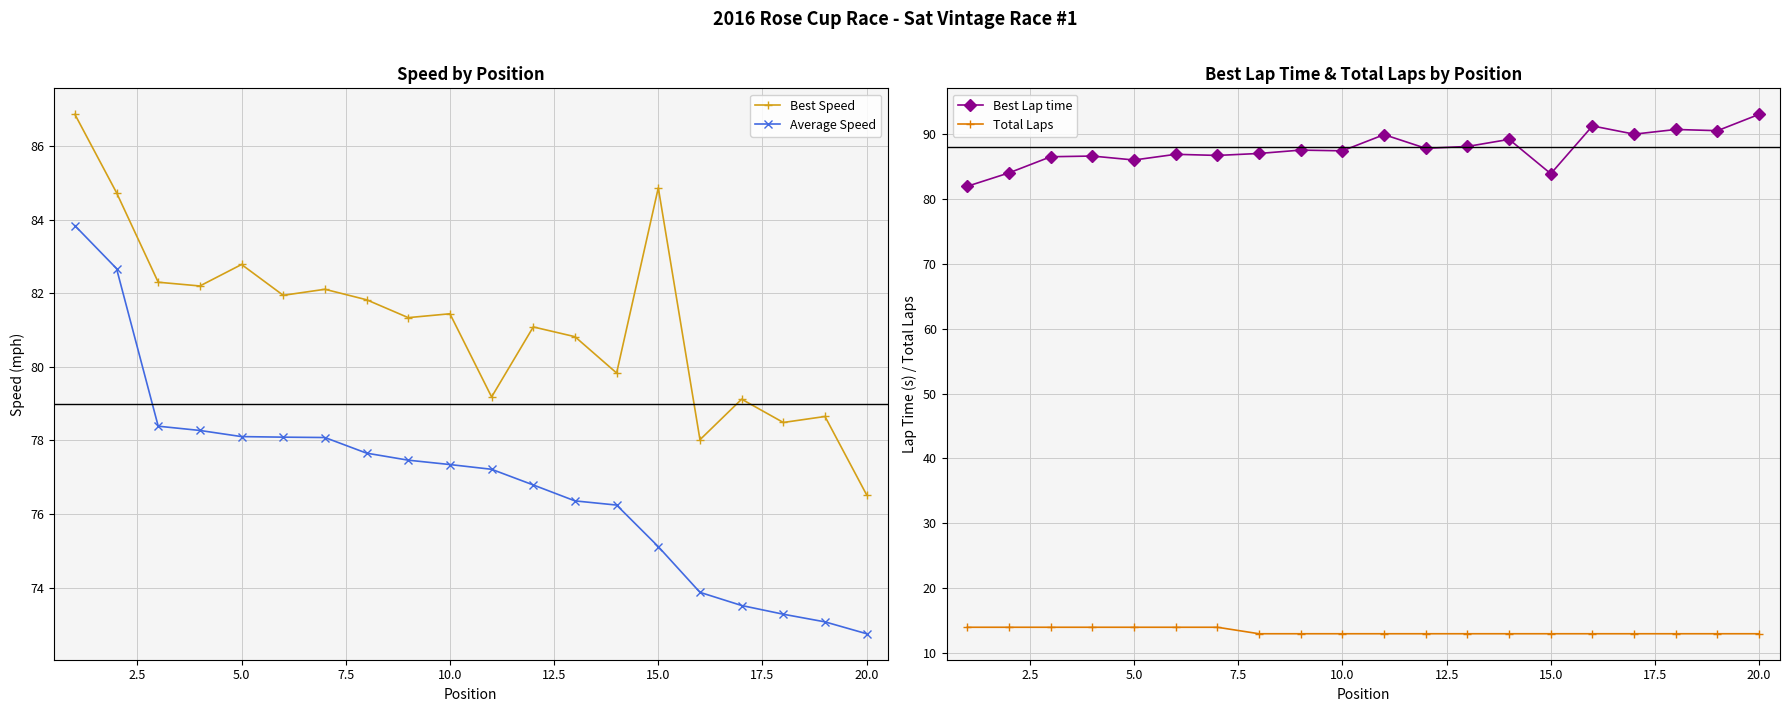

True or false: Average Speed and Total Laps intersect in this chart.

False